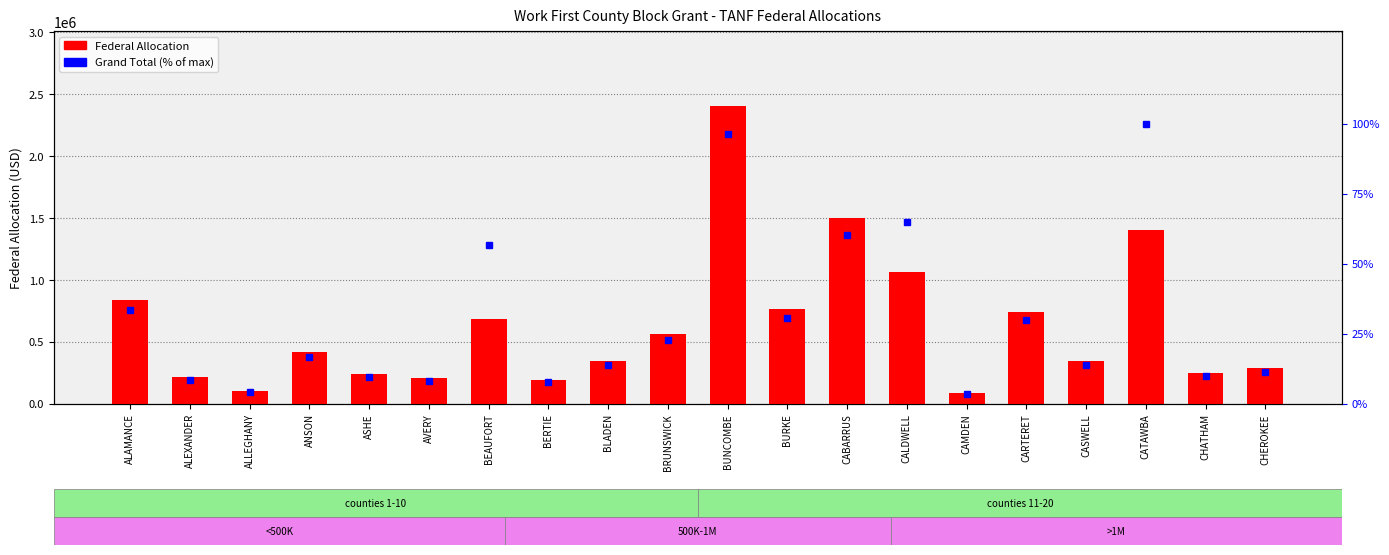

Reading right to left, extract all data points from this chart.

Federal Allocation: CHEROKEE=282895.0	CHATHAM=249419.0	CATAWBA=1403845.0	CASWELL=346129.0	CARTERET=741533.0	CAMDEN=86480.0	CALDWELL=1058356.0	CABARRUS=1499394.0	BURKE=759938.0	BUNCOMBE=2404228.0	BRUNSWICK=562411.0	BLADEN=343239.0	BERTIE=192031.0	BEAUFORT=679653.0	AVERY=202443.0	ASHE=235503.0	ANSON=418769.0	ALLEGHANY=99397.0	ALEXANDER=210683.0	ALAMANCE=833472.0
Grand Total (% of max): CHEROKEE=11.3	CHATHAM=10.0	CATAWBA=100.0	CASWELL=13.9	CARTERET=29.7	CAMDEN=3.5	CALDWELL=65.0	CABARRUS=60.0	BURKE=30.4	BUNCOMBE=96.3	BRUNSWICK=22.5	BLADEN=13.7	BERTIE=7.7	BEAUFORT=56.5	AVERY=8.1	ASHE=9.4	ANSON=16.8	ALLEGHANY=4.0	ALEXANDER=8.4	ALAMANCE=33.4